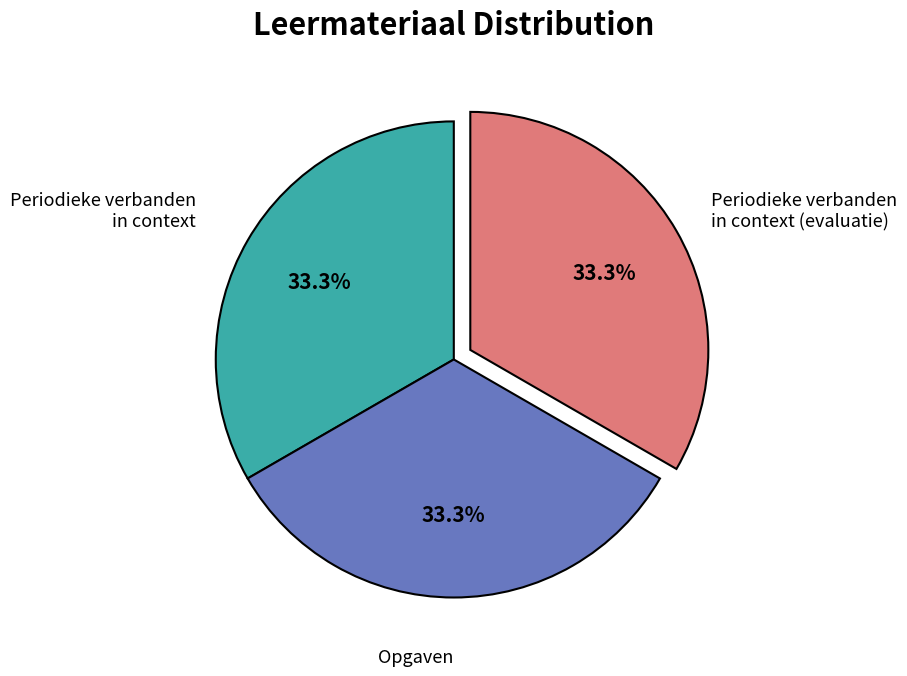

Does any single category account for the majority?

No